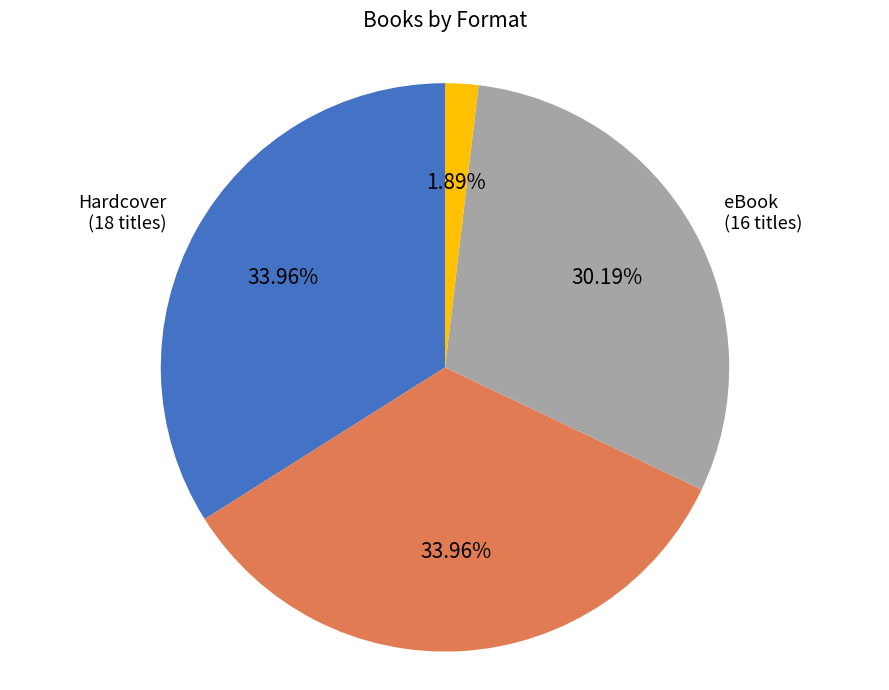

To the nearest percent, what is the difference between the Hardcover and eBook slice percentages?

4%